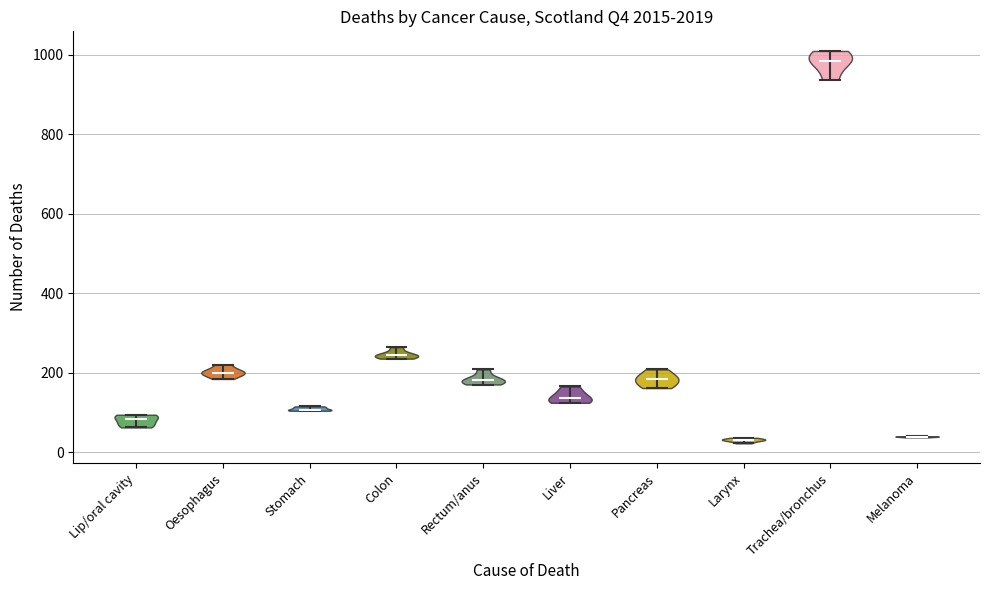

Which violin has the highest median line?

Trachea/bronchus